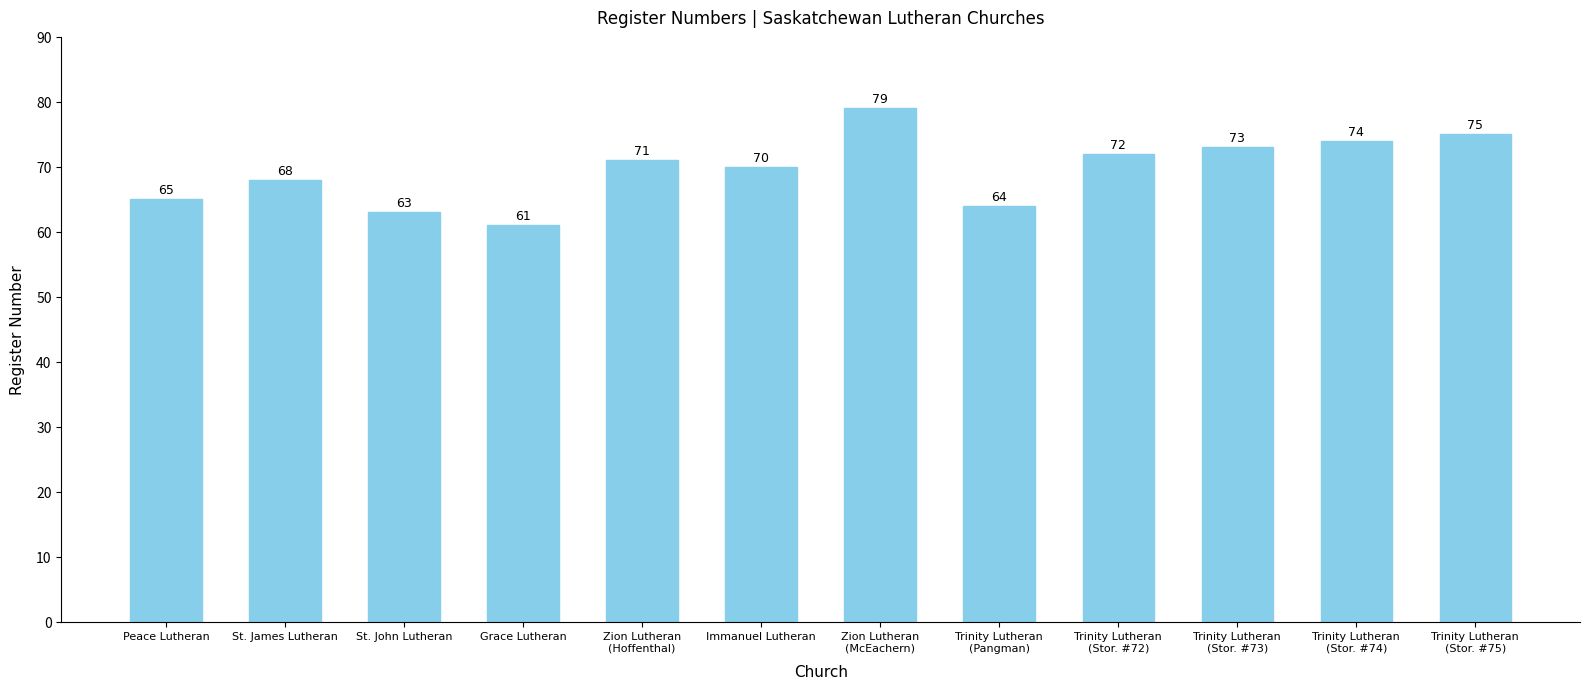

The value at Trinity Lutheran
(Stor. #75) is 75. True or false?

True